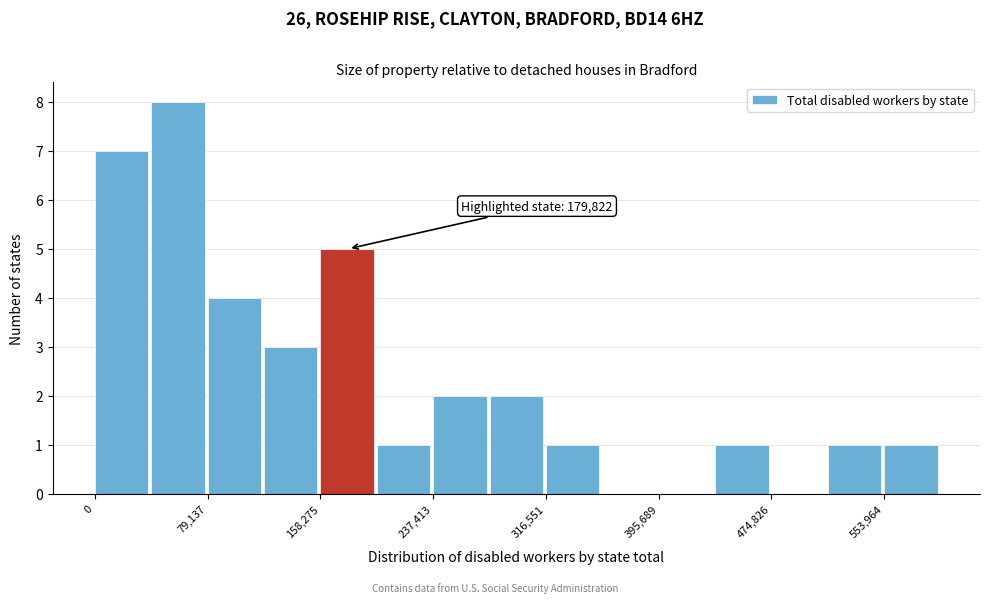

Read against the x-axis, roughly where is the centre of the tallest bar?

60000